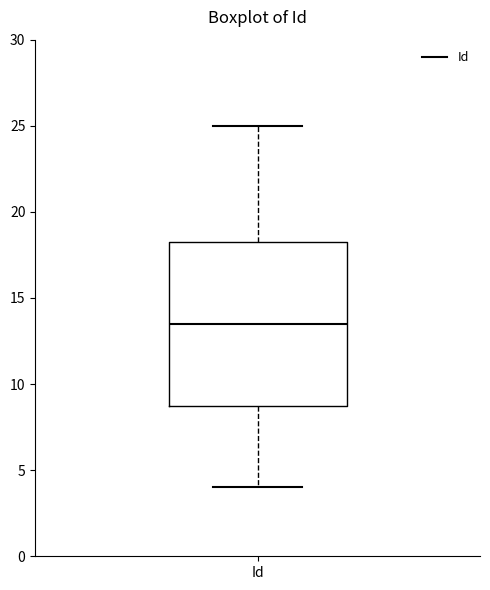

Transcribe this box plot: give where the median line is, the range the box spans, and where the two whiskers end, as read against the y-axis. The values are not printed on the chart, so give them approximately, as read against the axis.

median 13.5, box 9.0 to 18.5, whiskers 4.0 to 25.0